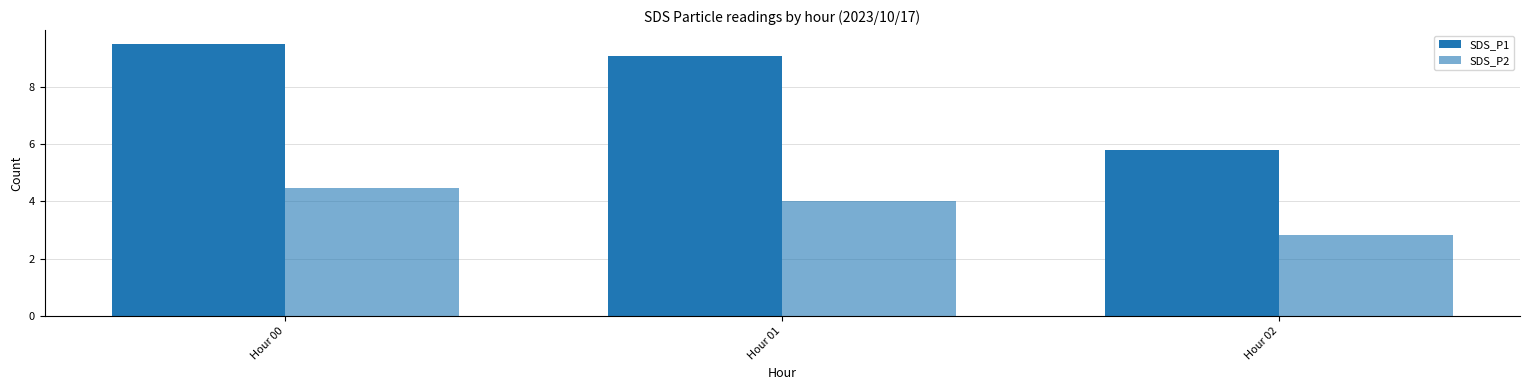

The SDS_P2 series shows 1.8 at Hour 02. True or false?

False